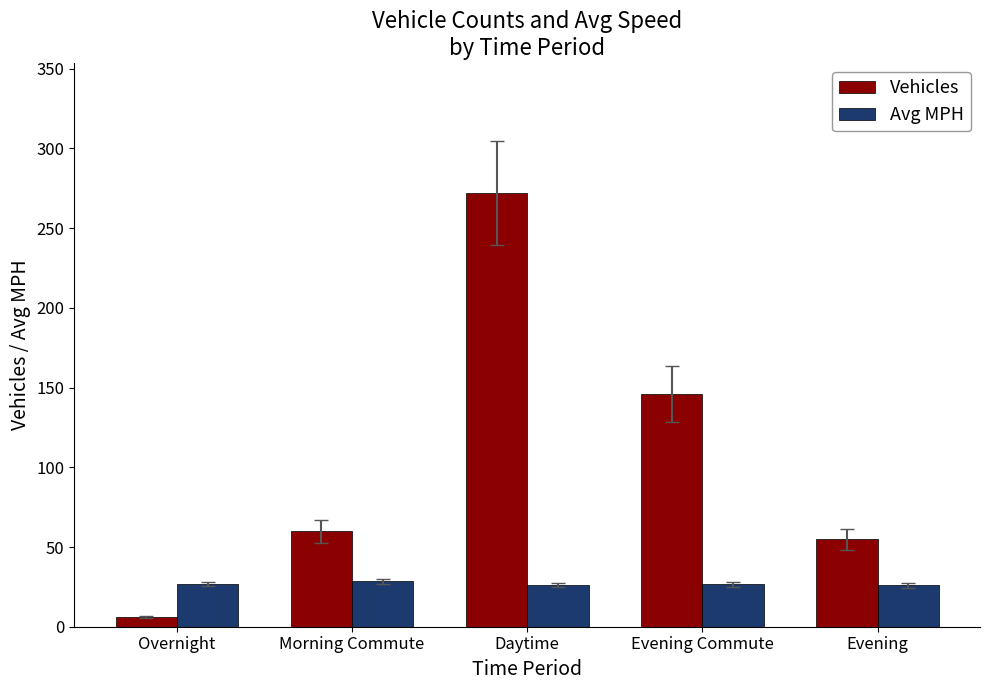

What is the sum of all Avg MPH values?

134.0